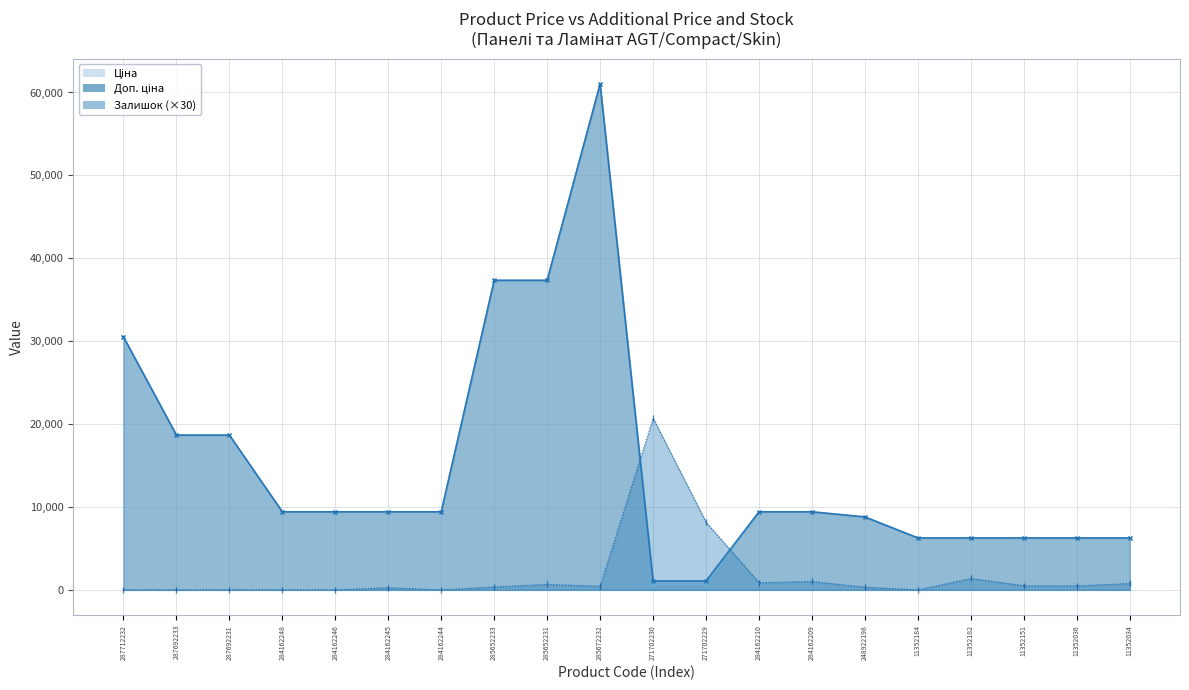

True or false: Доп. ціна and Ціна intersect in this chart.

False